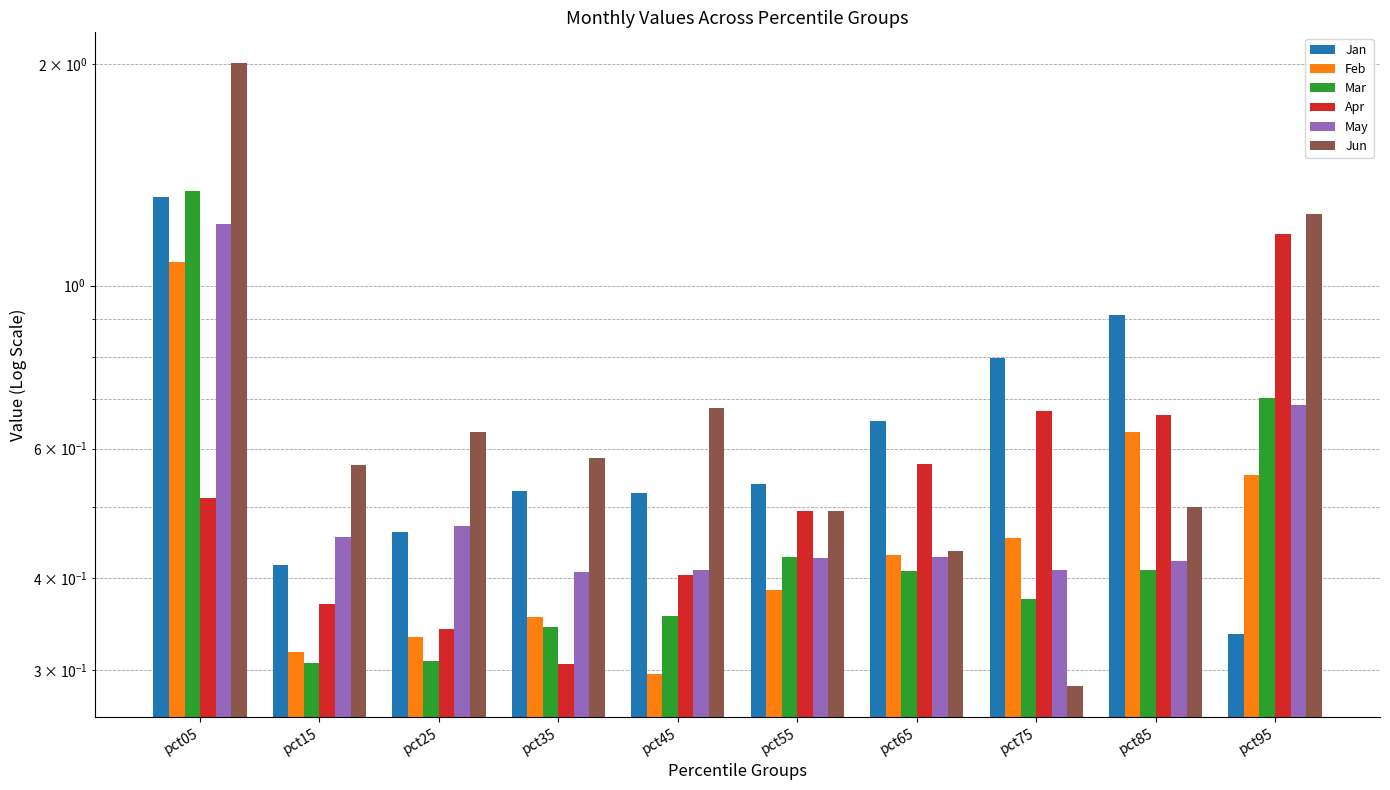

List the series in order of their peak value, lowest first.

Feb, Apr, May, Jan, Mar, Jun